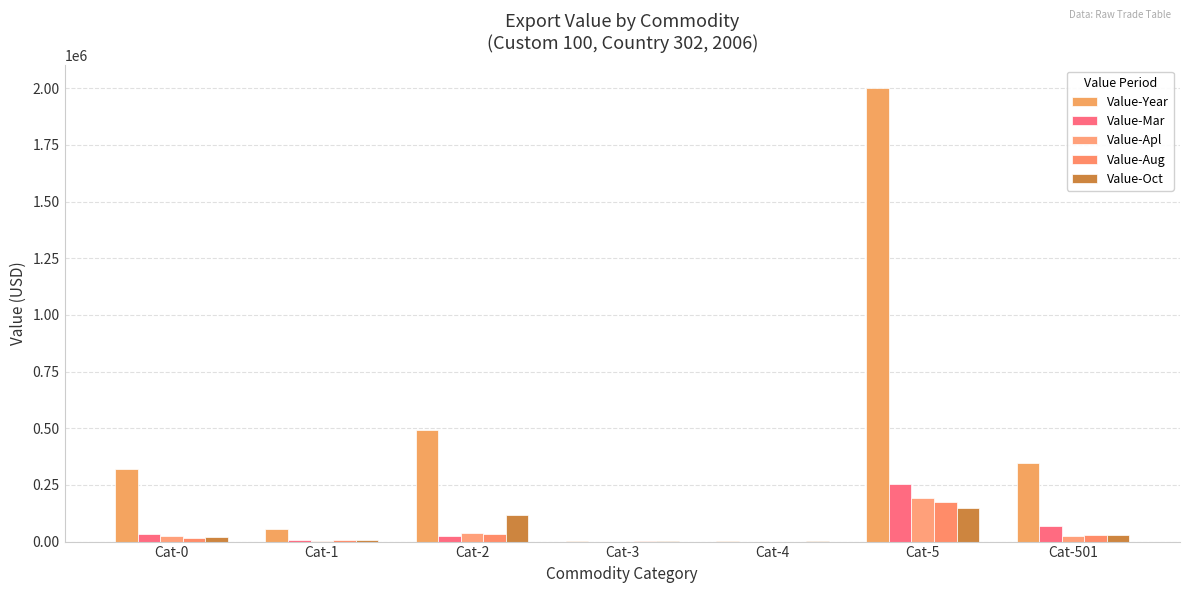

Reading right to left, what are all the values shown in this chart?

Value-Year: Cat-501=348535	Cat-5=2000886	Cat-4=1579	Cat-3=3682	Cat-2=494143	Cat-1=53985	Cat-0=319253
Value-Mar: Cat-501=68958	Cat-5=254724	Cat-4=0	Cat-3=0	Cat-2=25795	Cat-1=6337	Cat-0=31540
Value-Apl: Cat-501=25809	Cat-5=190623	Cat-4=0	Cat-3=0	Cat-2=39731	Cat-1=1319	Cat-0=24707
Value-Aug: Cat-501=29229	Cat-5=175462	Cat-4=0	Cat-3=2964	Cat-2=31521	Cat-1=8334	Cat-0=13902
Value-Oct: Cat-501=27335	Cat-5=149923	Cat-4=1579	Cat-3=441	Cat-2=118867	Cat-1=6493	Cat-0=18576